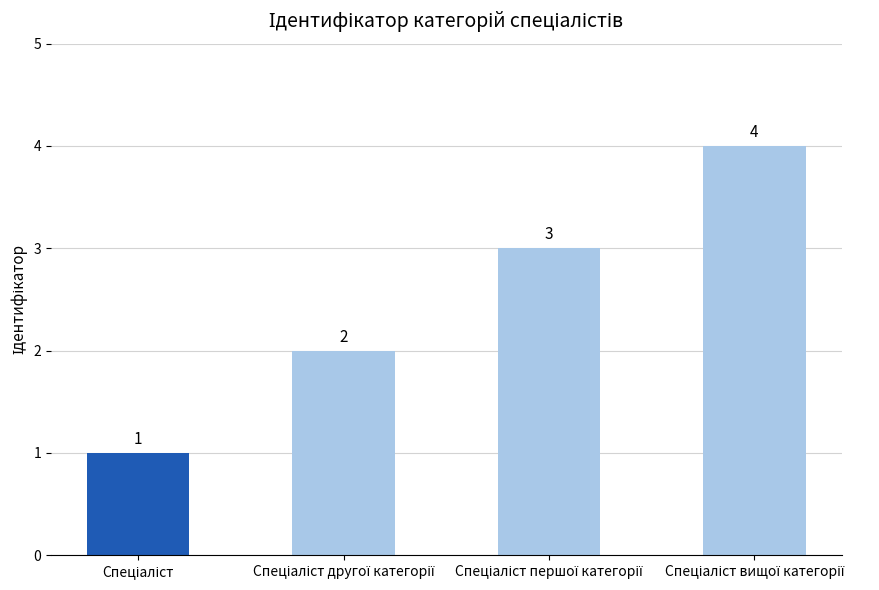

What is the difference between the maximum and minimum values?

3